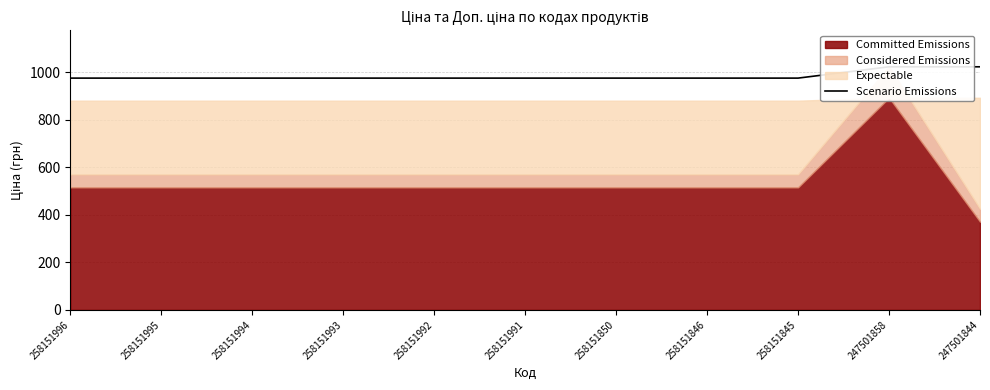

What is the greatest value displayed?

1023.7